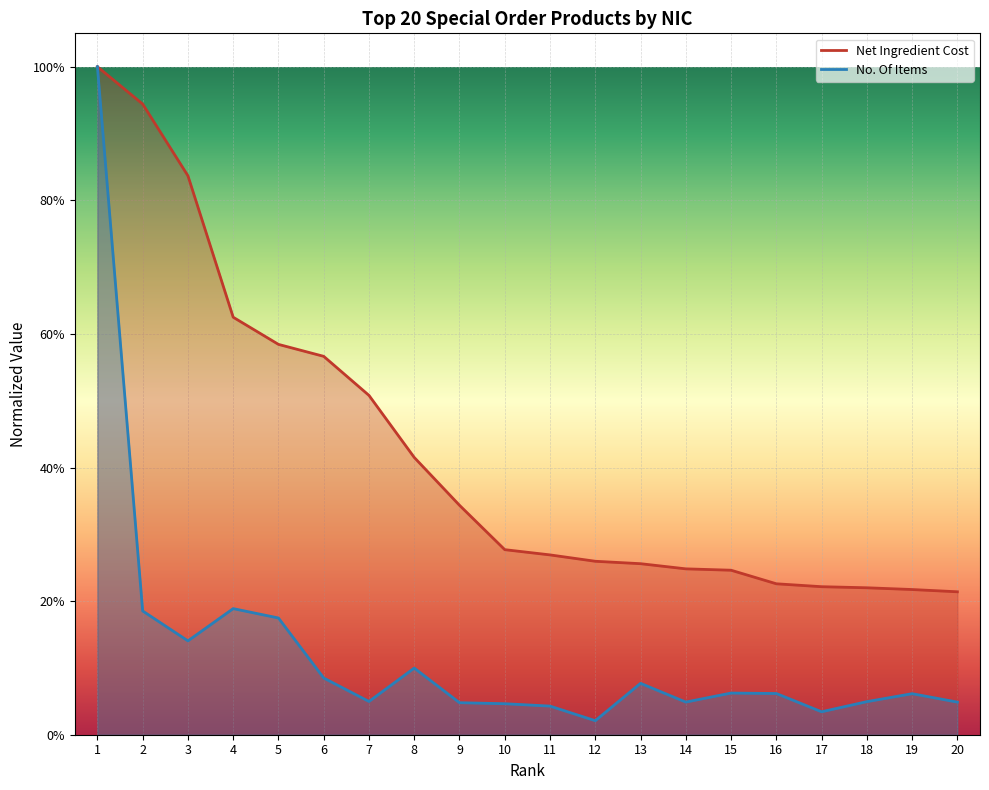

Where is the first local maximum for No. Of Items?

4